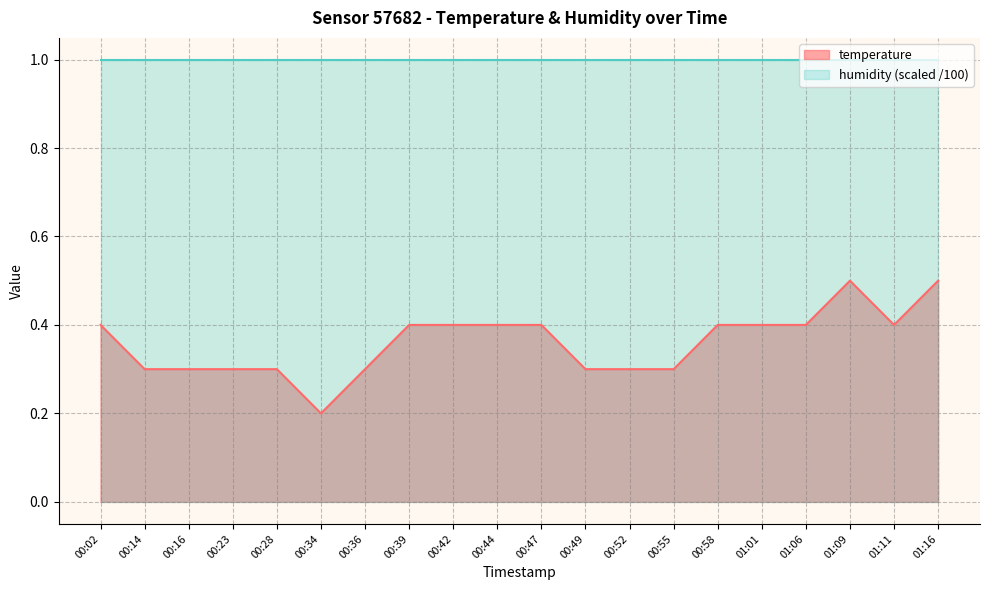

What is the label of the 2nd point from the left?

00:14